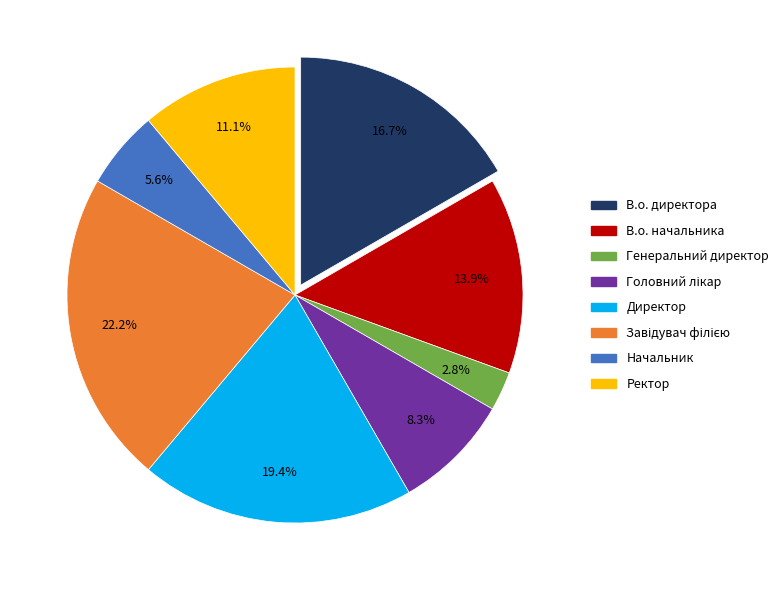

Does В.о. директора represent more than half of the total?

No